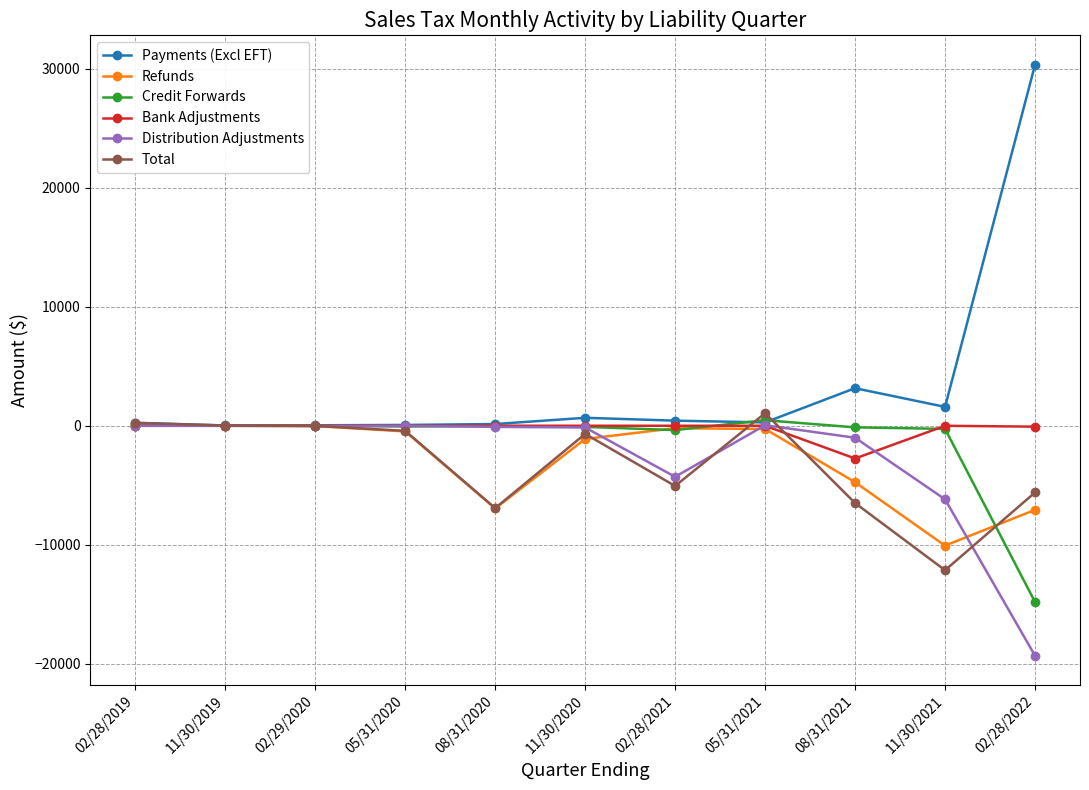

What position from the right is 02/29/2020?

9